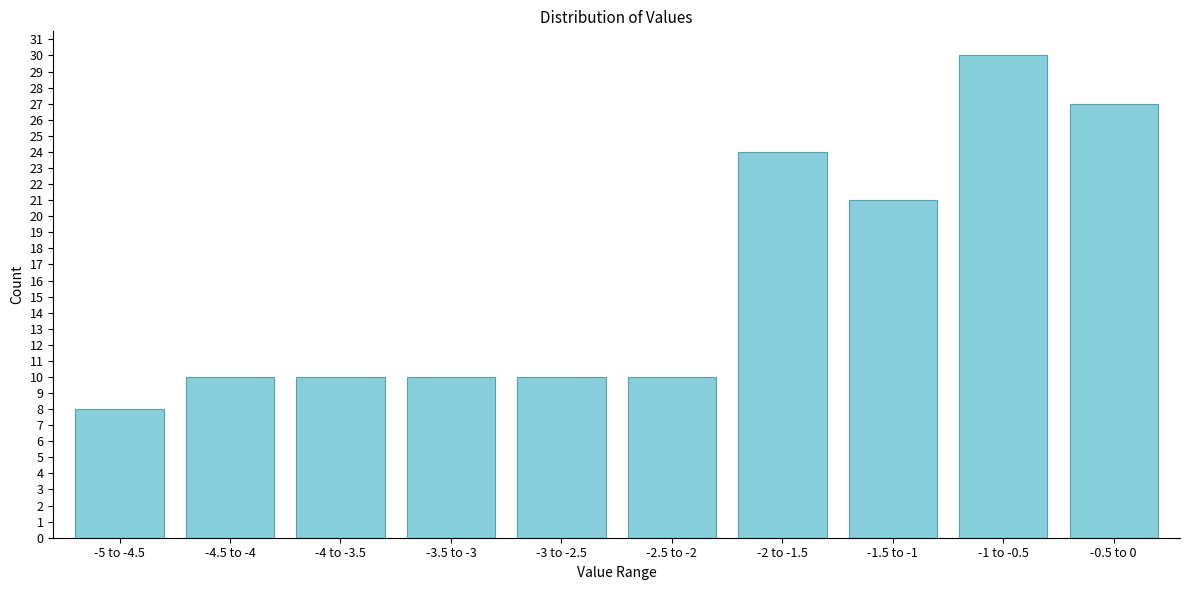

Reading left to right, what are all the values shown in this chart?

-5 to -4.5=8	-4.5 to -4=10	-4 to -3.5=10	-3.5 to -3=10	-3 to -2.5=10	-2.5 to -2=10	-2 to -1.5=24	-1.5 to -1=21	-1 to -0.5=30	-0.5 to 0=27